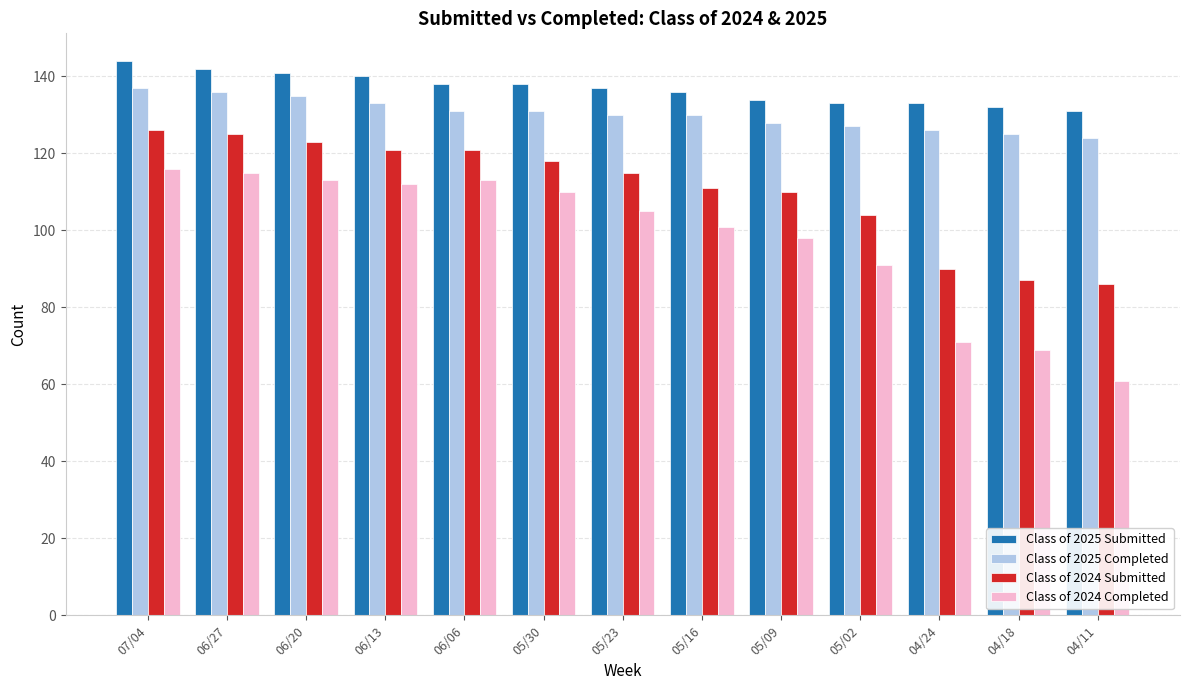

Is it true that Class of 2024 Submitted equals 198 at 06/20?

False